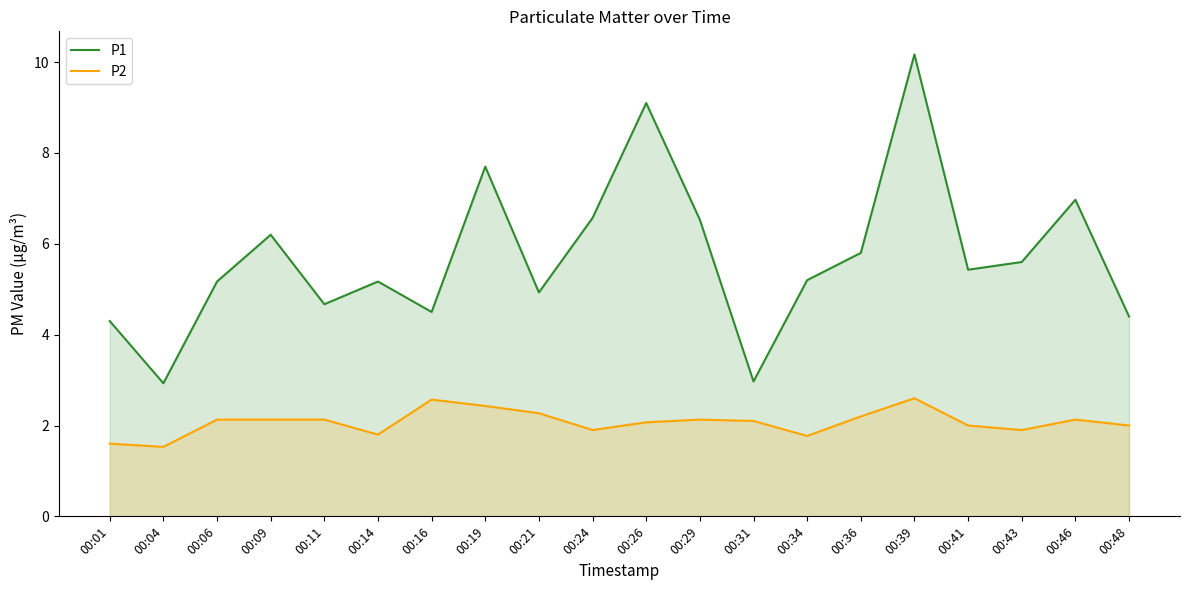

True or false: P1 has a value of 8.7 at 00:09.

False